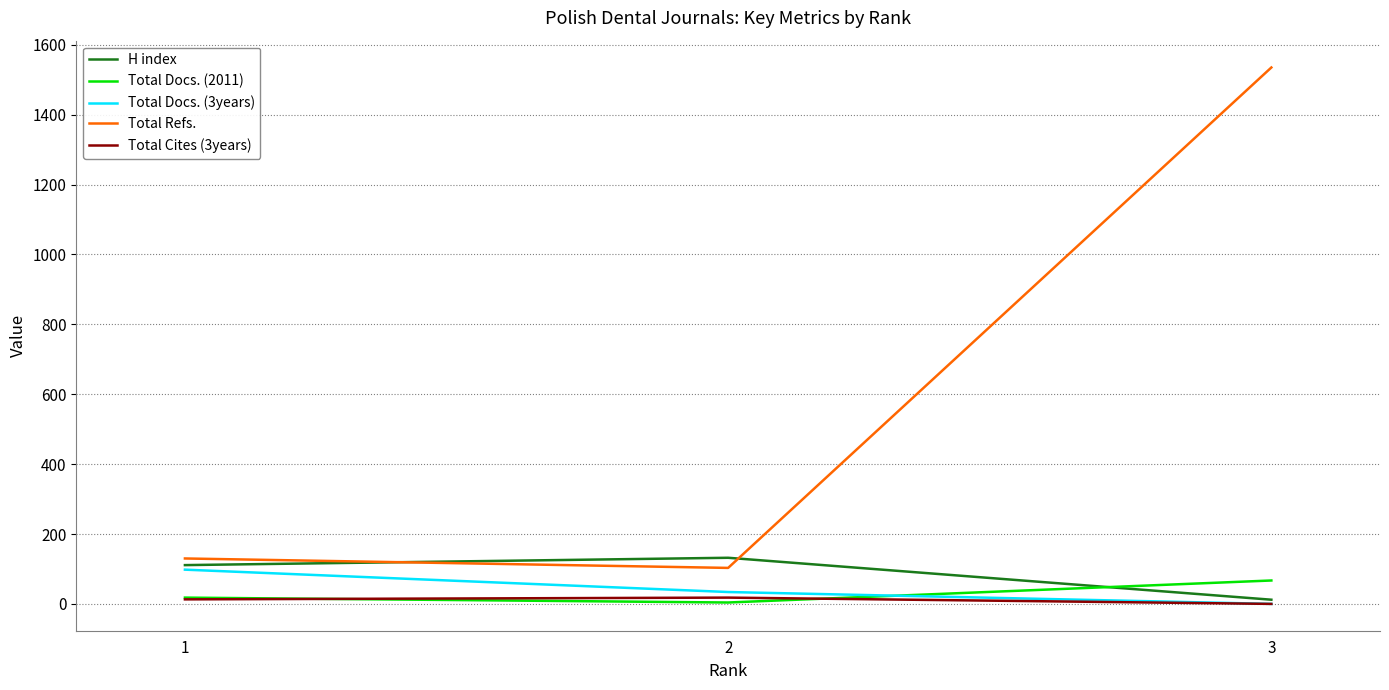

What is the lowest value of the Total Refs. series?

103